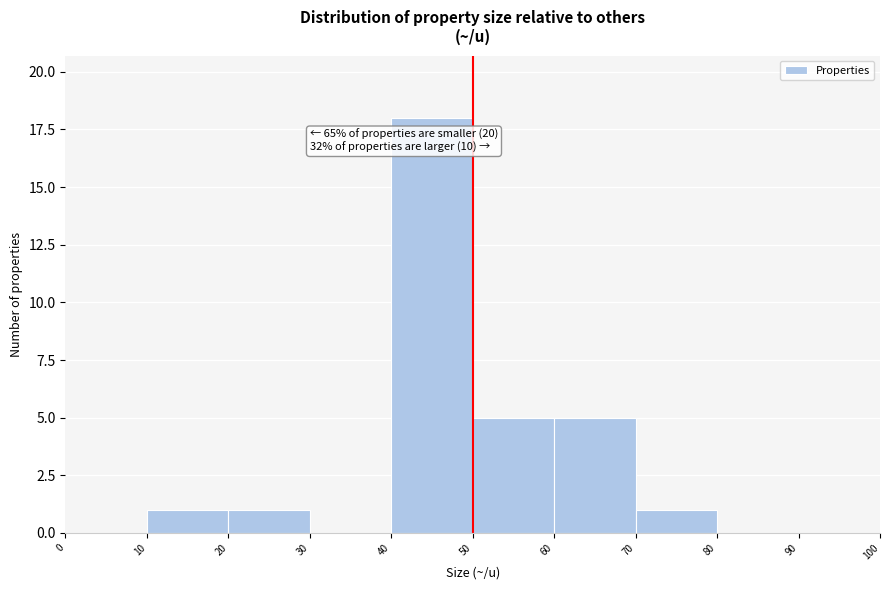

Over which range of the x-axis is the bar tallest?

40 to 50